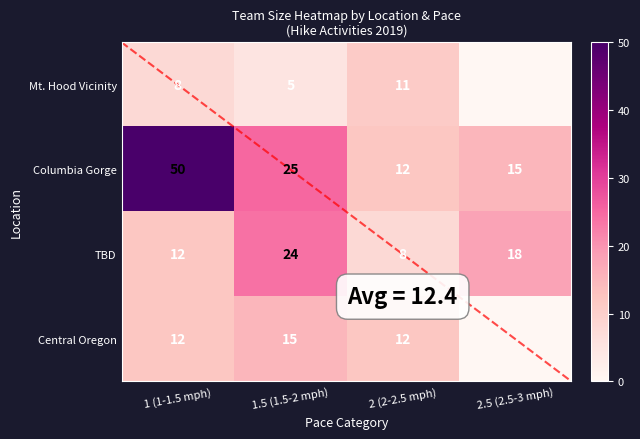

At which category is the sum across all series the highest?

1 (1-1.5 mph)